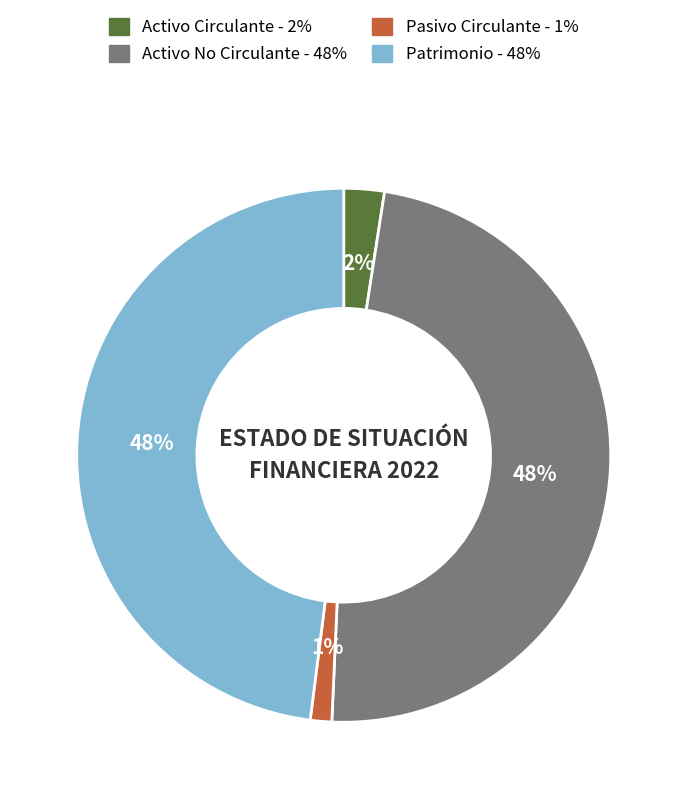

Do Activo No Circulante and Patrimonio together represent more than half of the pie?

Yes